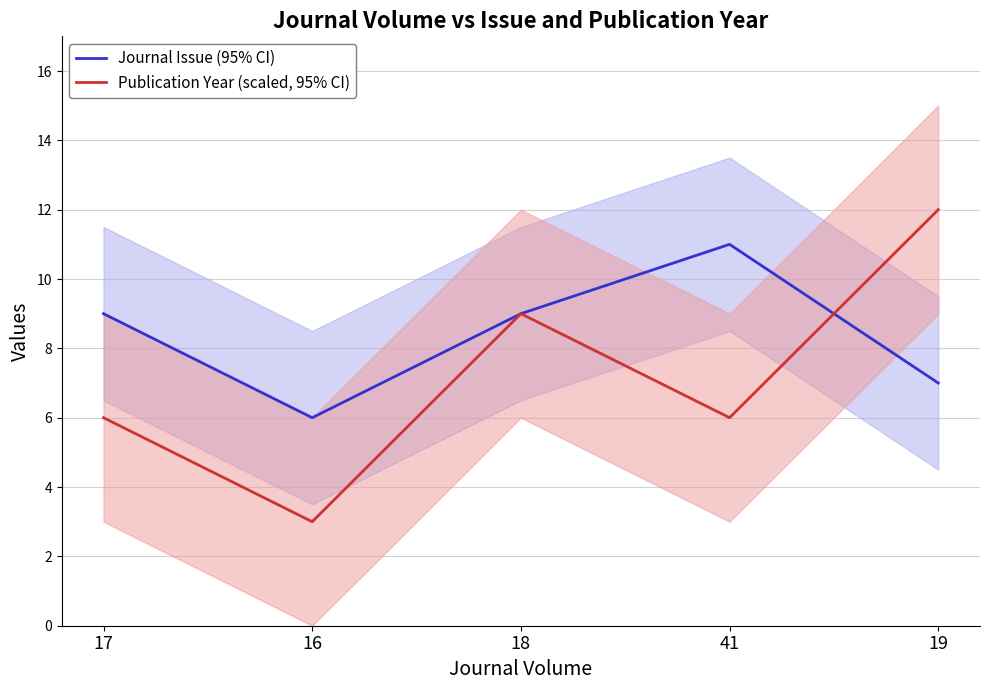

How many lines are shown in the chart?

2